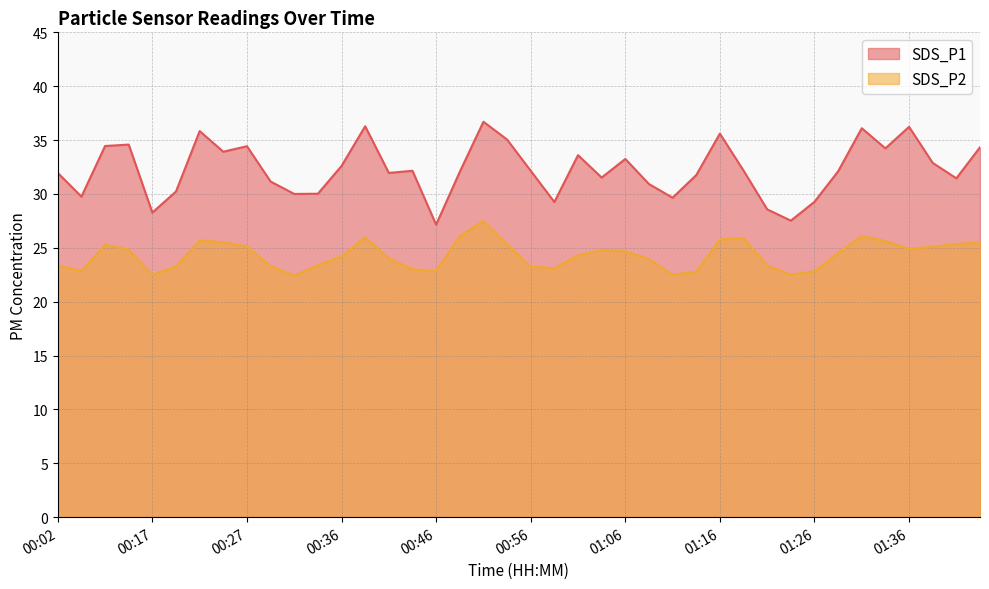

The value of SDS_P1 at 00:39 is 36.3. True or false?

True